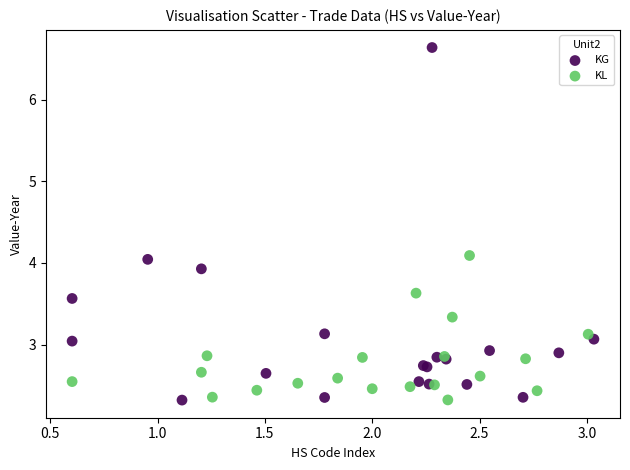

Which series contains the highest Y value?

KG